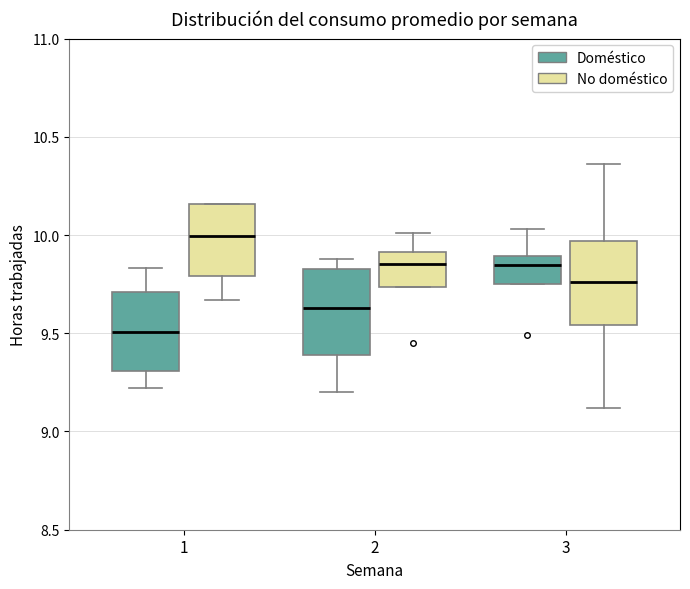

Which box's median line is the highest?

1 (No doméstico)